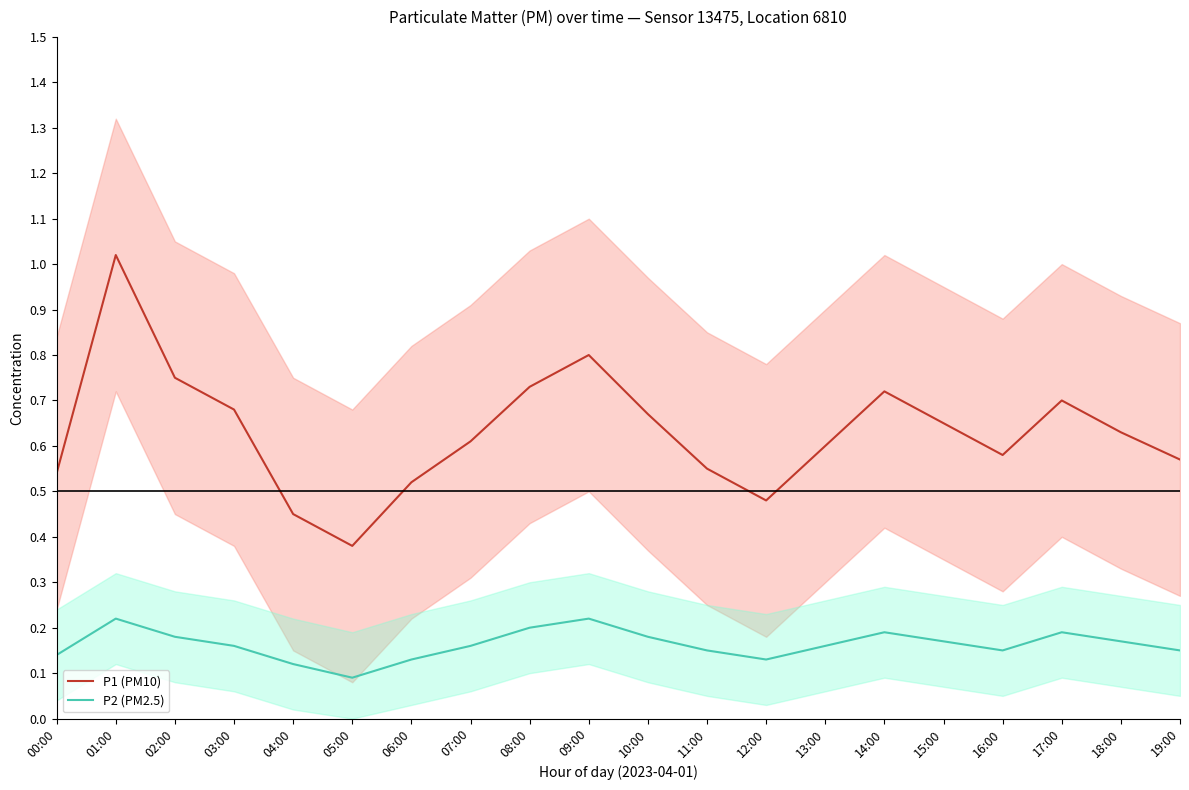

What is the difference between the maximum and second lowest values in the P1 (PM10) series?

0.6